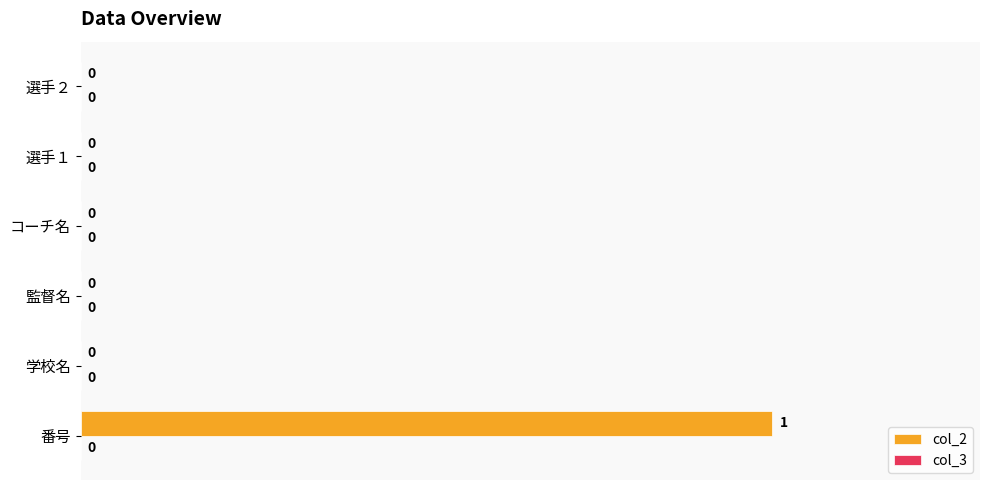

How many values are between 0 and 1?

6